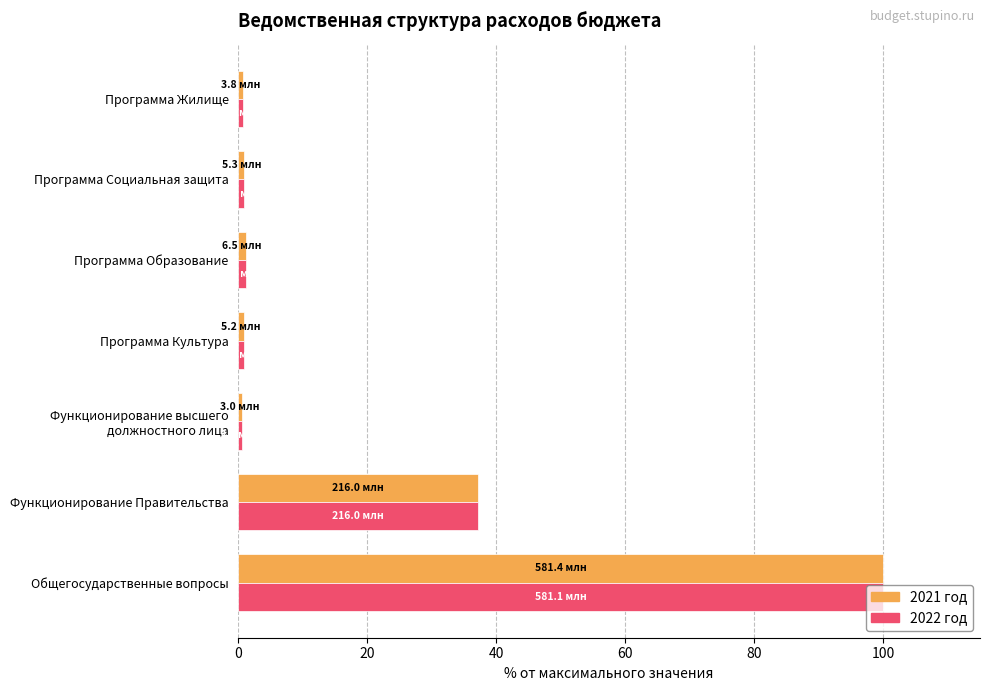

What is the maximum value for 2022 год?

100.0